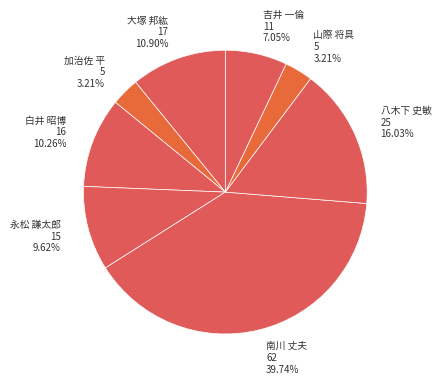

What is the ratio of the value at 南川 丈夫 to the value at 白井 昭博?

3.9